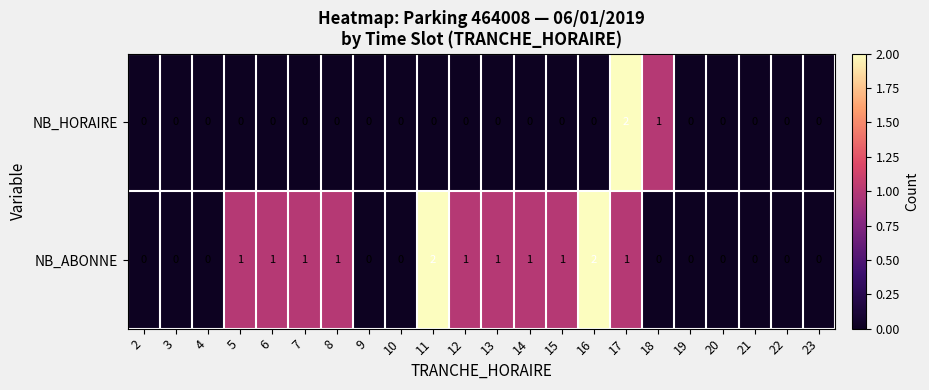

Count the number of categories in the chart.

22